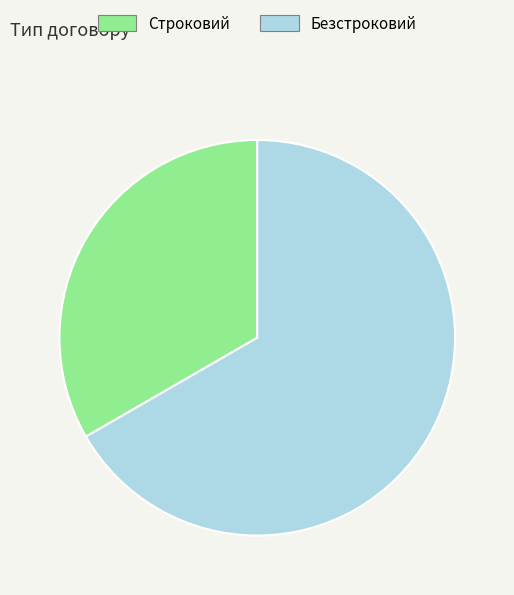

What is the largest slice in the pie chart?

Безстроковий